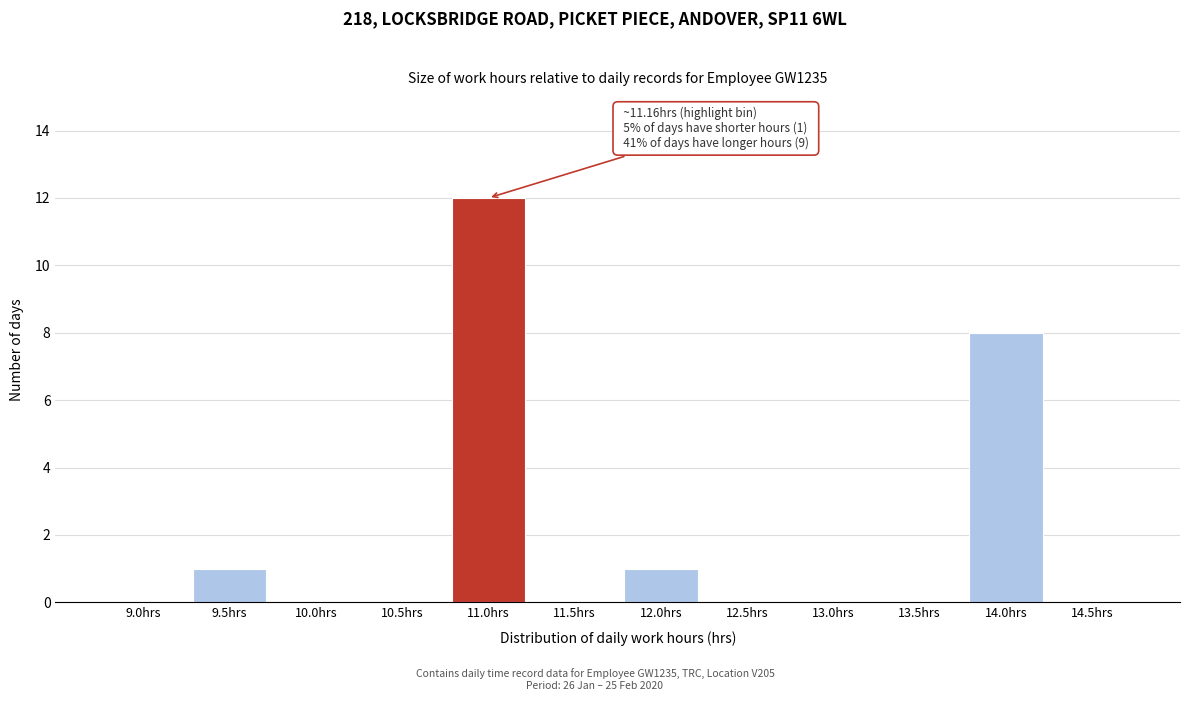

Reading left to right, transcribe all the data shown in this chart.

9.0hrs=0	9.5hrs=1	10.0hrs=0	10.5hrs=0	11.0hrs=12	11.5hrs=0	12.0hrs=1	12.5hrs=0	13.0hrs=0	13.5hrs=0	14.0hrs=8	14.5hrs=0